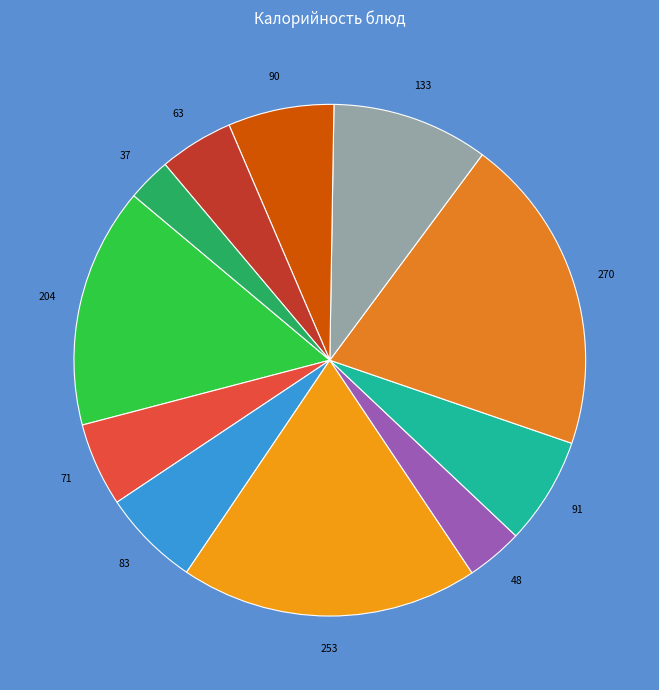

How many slices are in this pie chart?

11